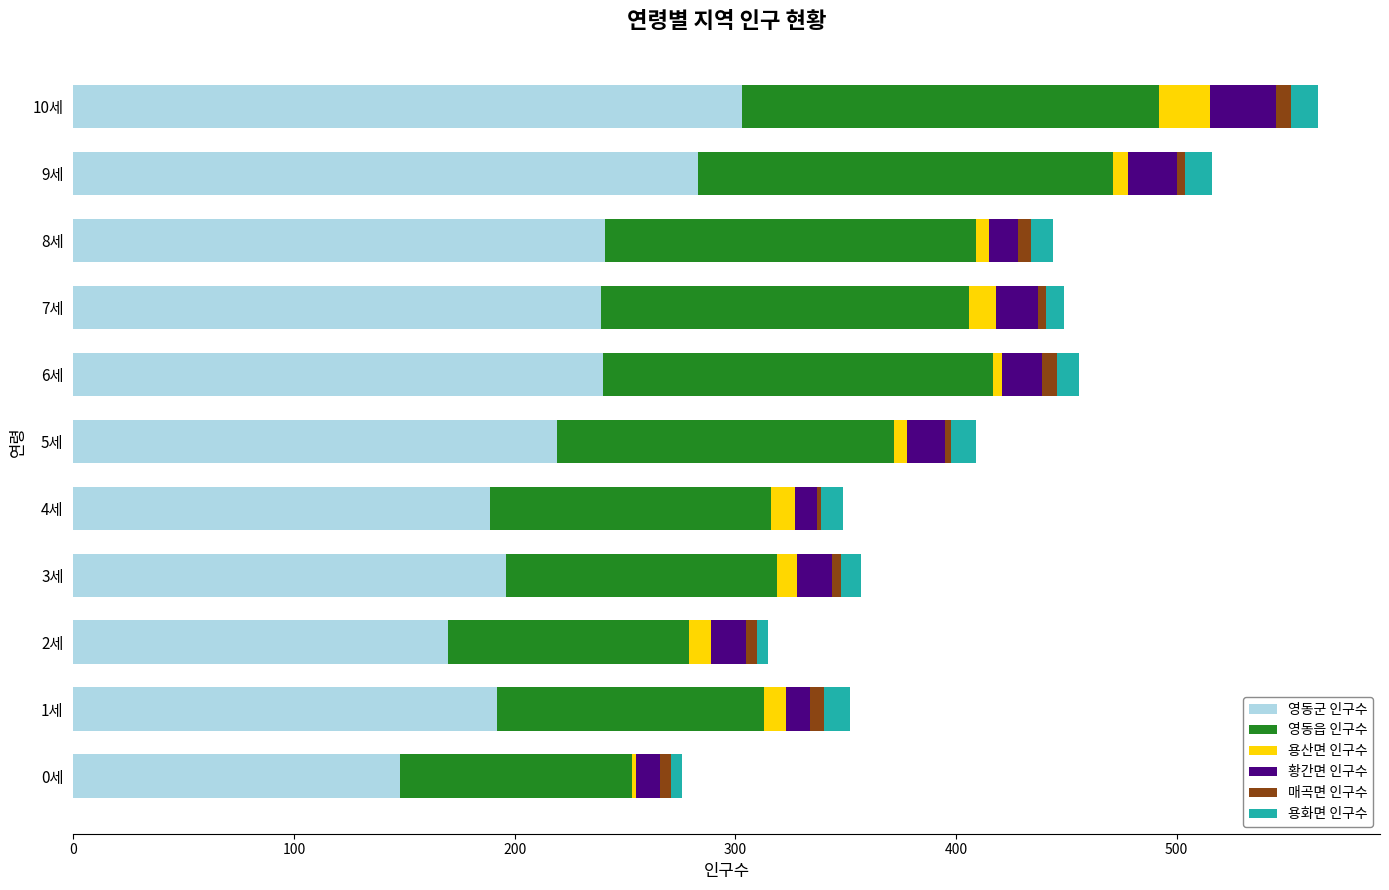

At which label does 영동군 인구수 reach its peak?

10세